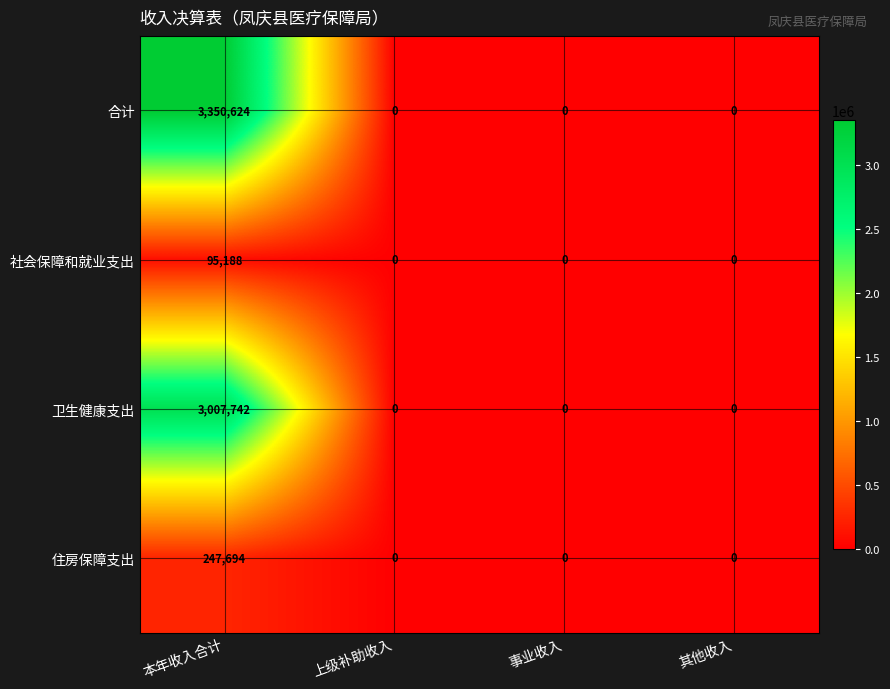

Count the 社会保障和就业支出 values in the range 0 to 95188.

4